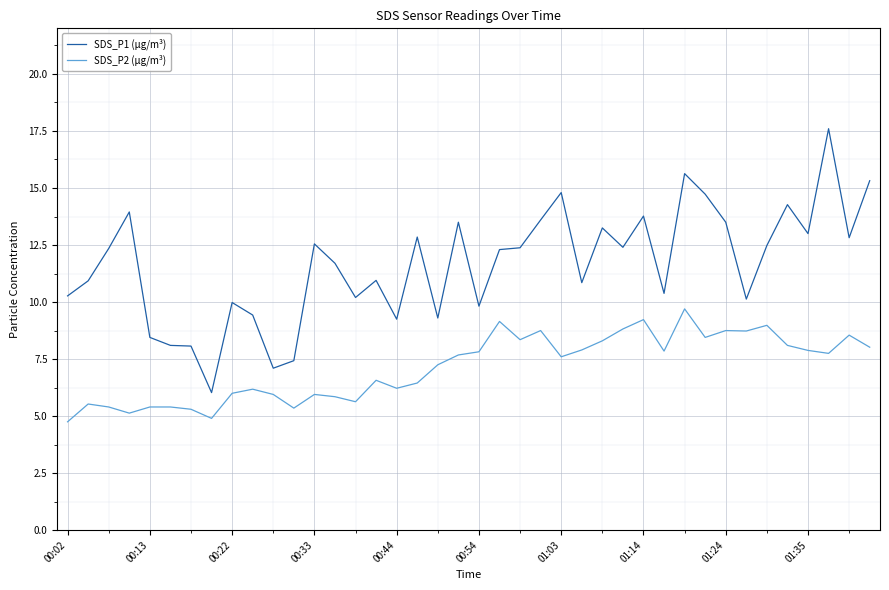

What is the highest value of the SDS_P1 (µg/m³) series?

17.6